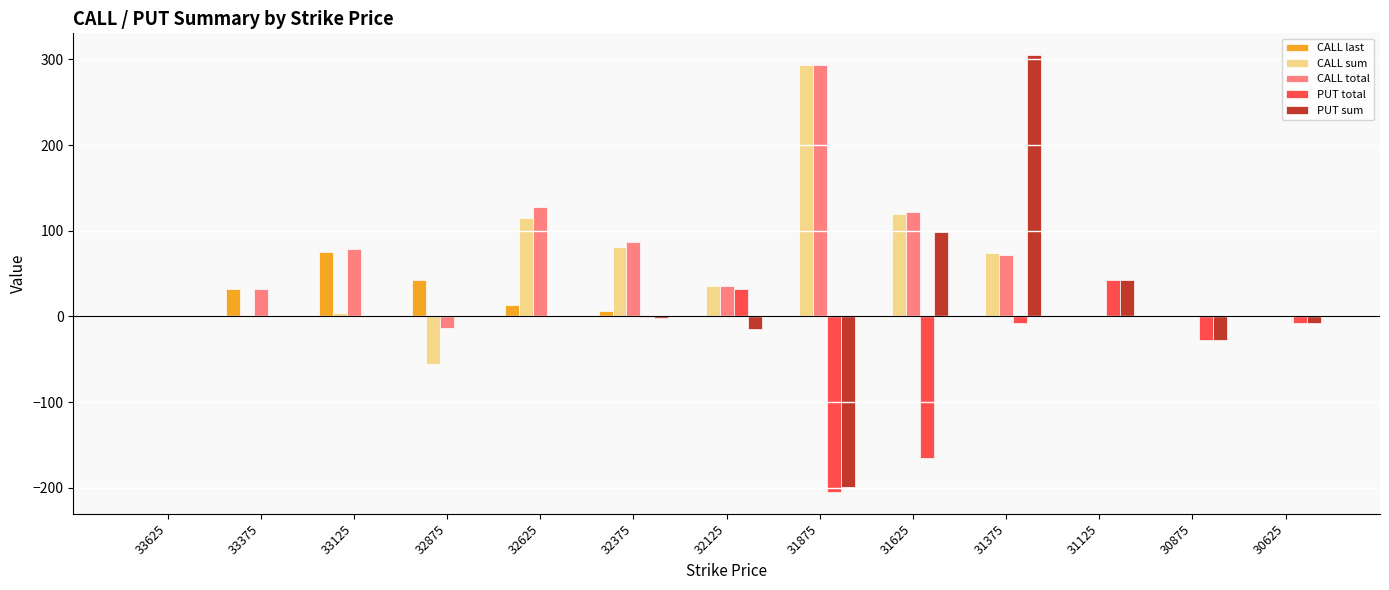

The CALL total series shows 46 at 31375. True or false?

False